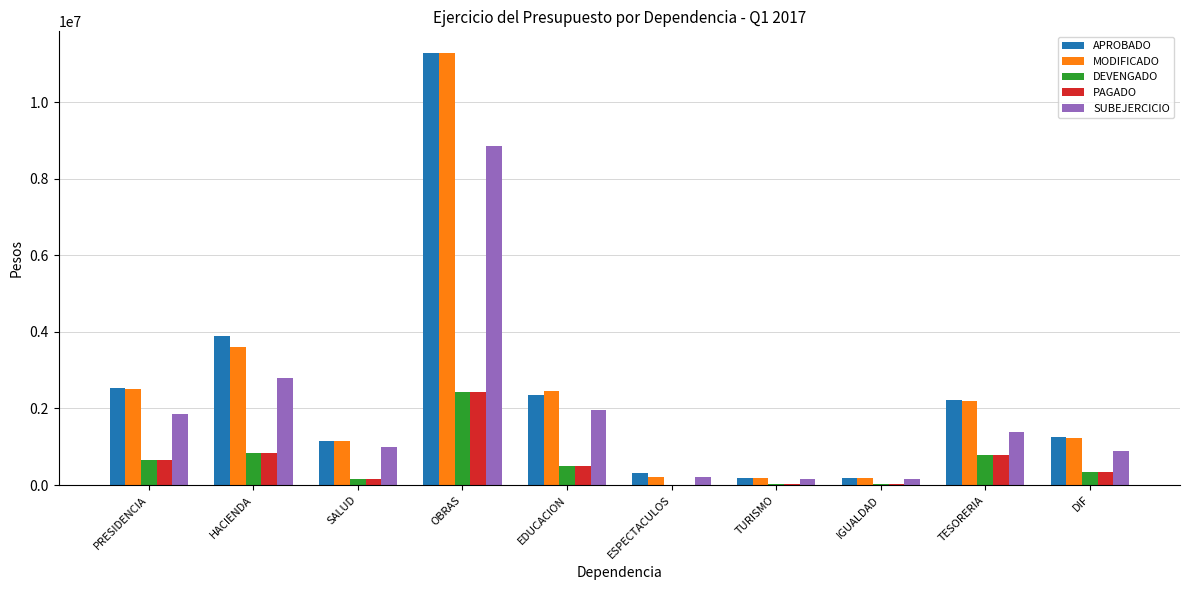

The PAGADO series shows 2435584.1 at OBRAS. True or false?

True